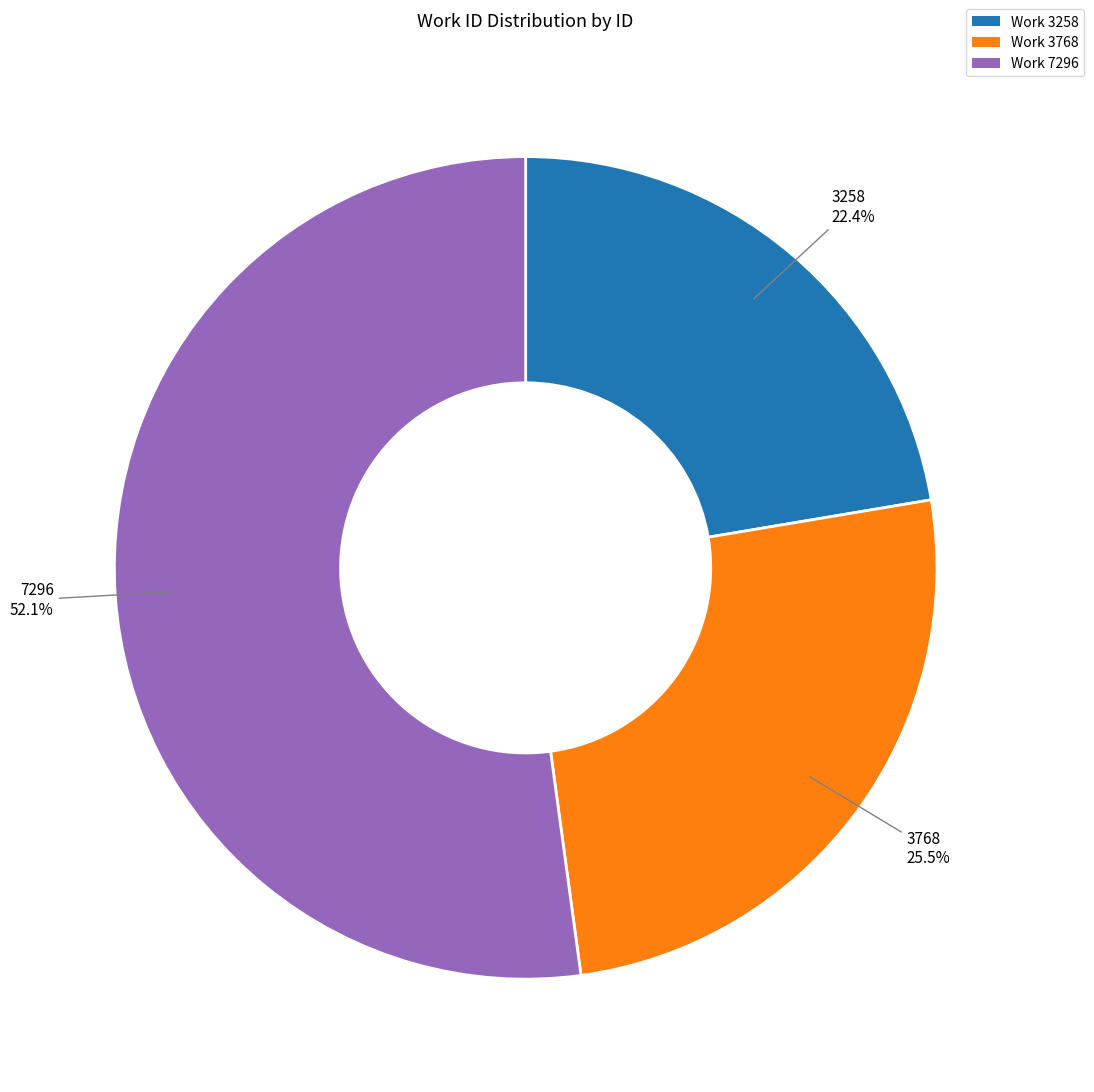

Does any single category account for the majority?

Yes